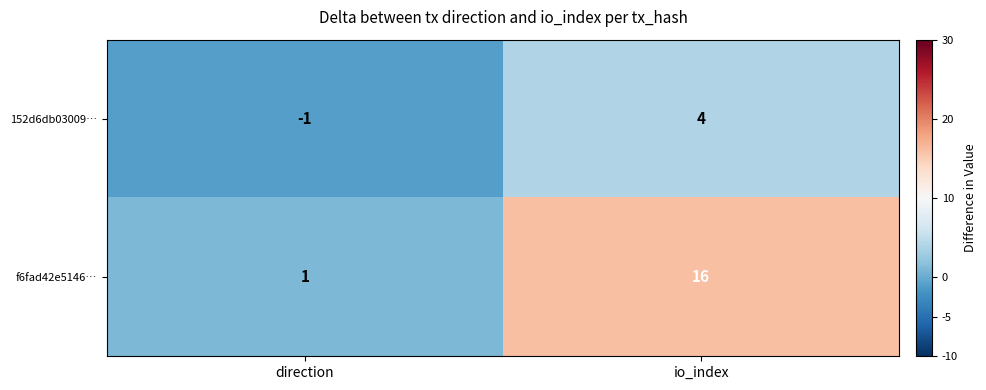

What is the difference between the highest and lowest values at direction?

2